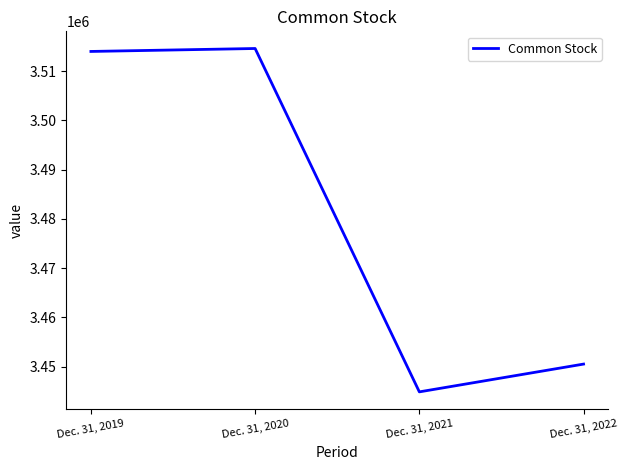

Rank the categories by value from lowest to highest.

Dec. 31, 2021, Dec. 31, 2022, Dec. 31, 2019, Dec. 31, 2020